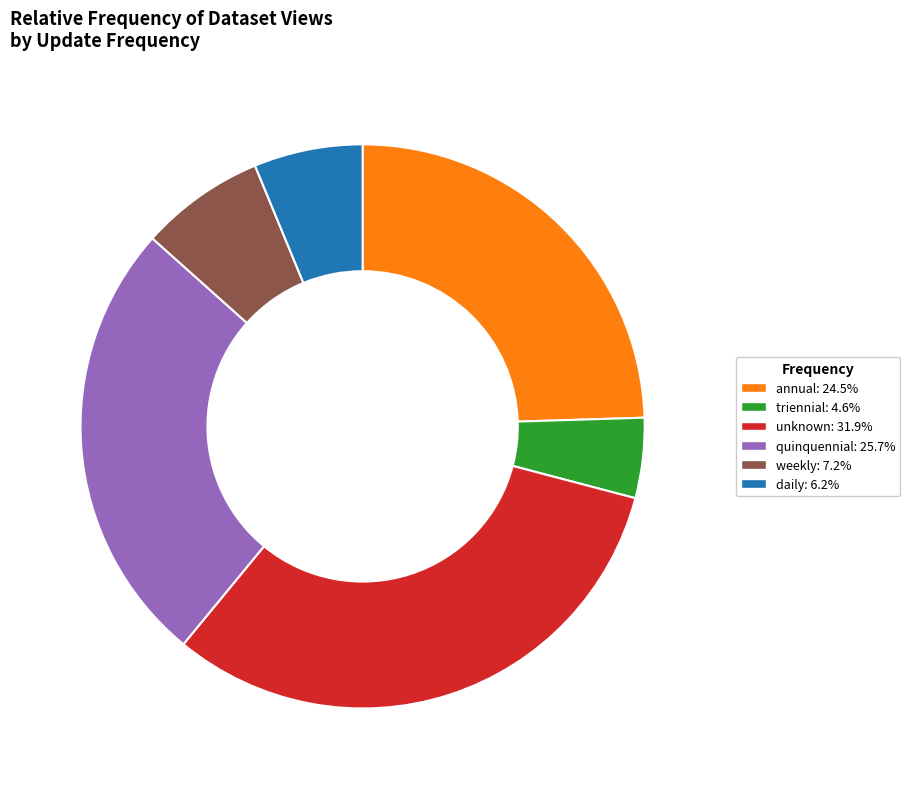

Do unknown and triennial together represent more than half of the pie?

No